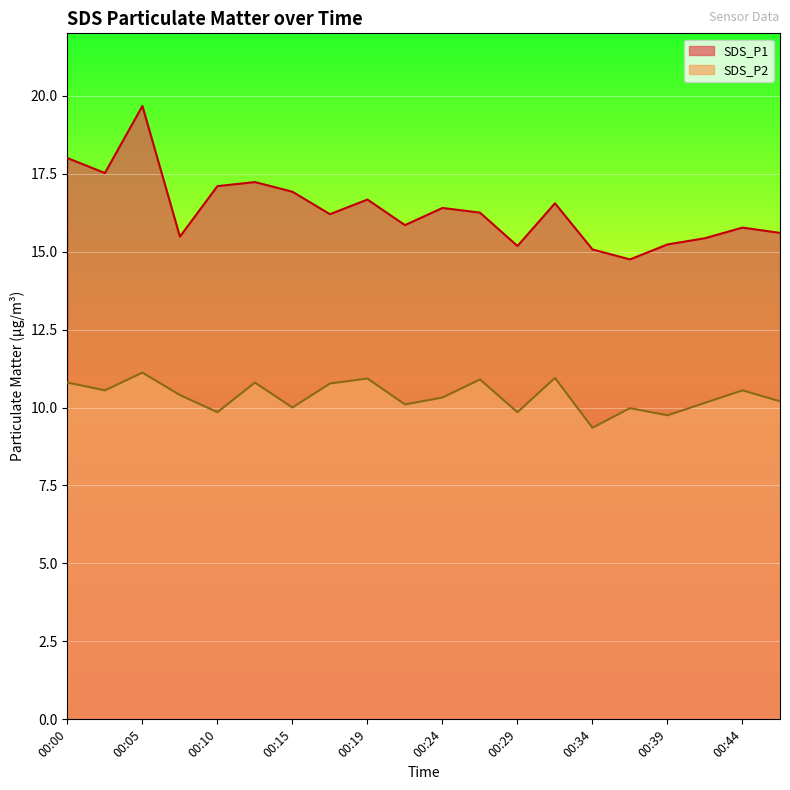

Which has a higher value, 00:27 or 00:15?

00:15